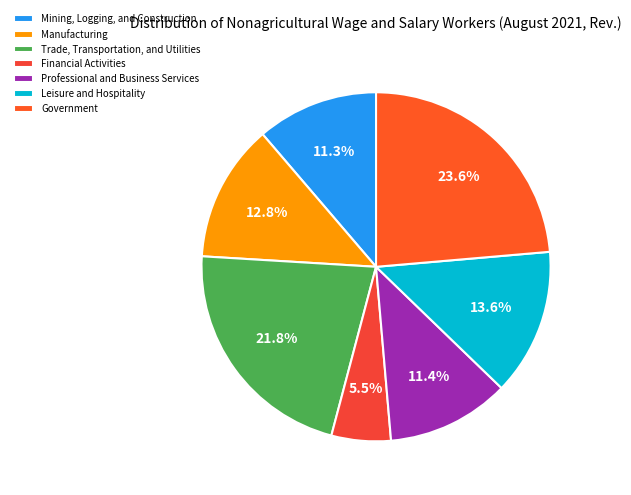

Combined, what portion of the pie is Manufacturing and Leisure and Hospitality?

26.4%